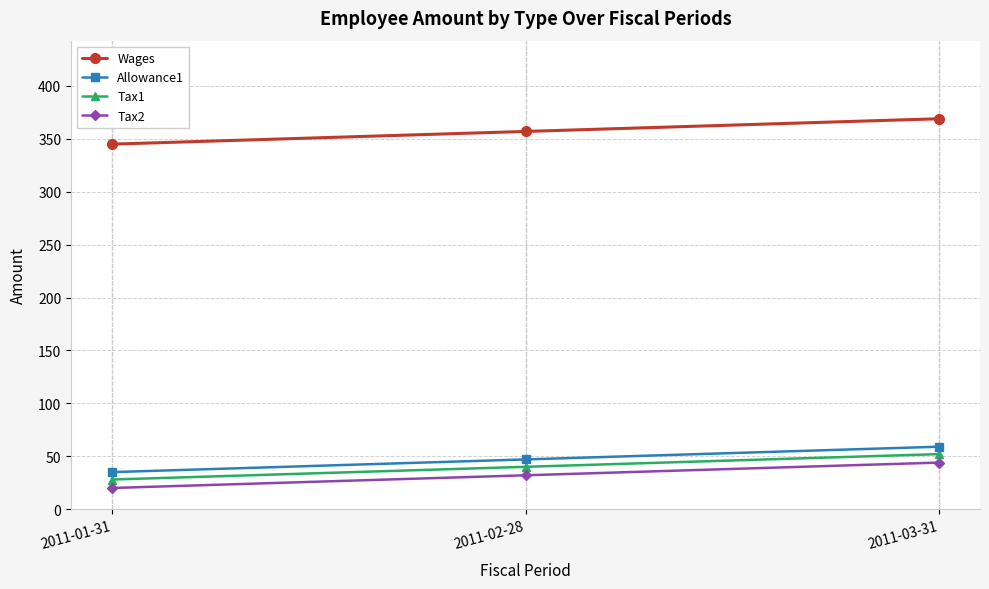

How many data points does each series have?

3